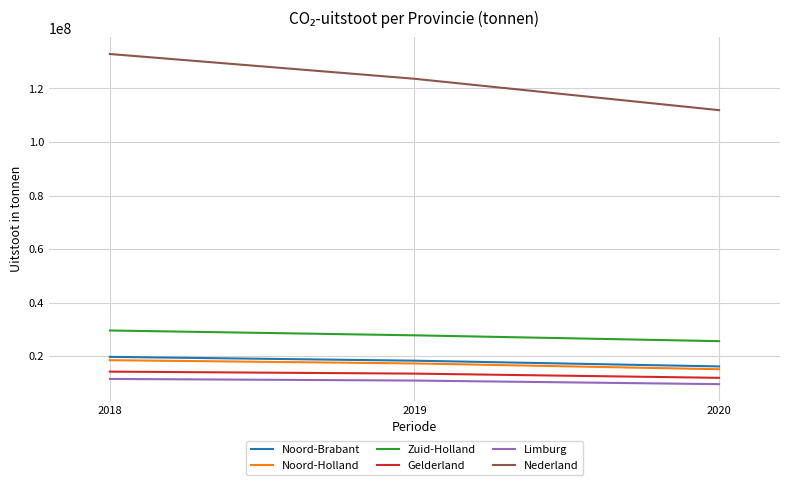

At which label does Zuid-Holland reach its peak?

2018